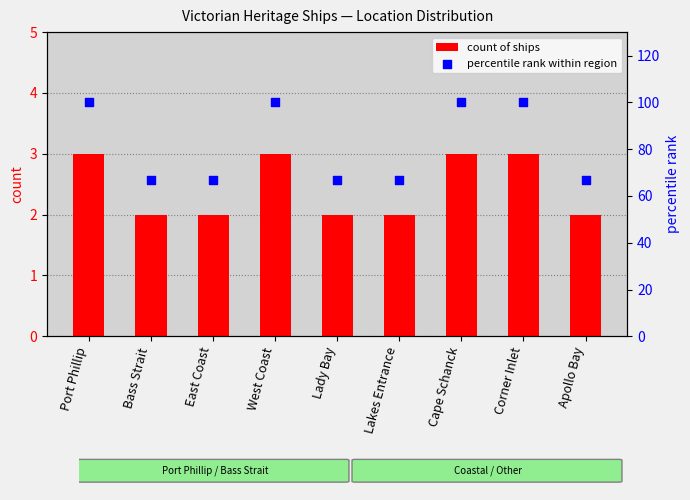

Which series reaches the maximum Y coordinate?

percentile rank within region